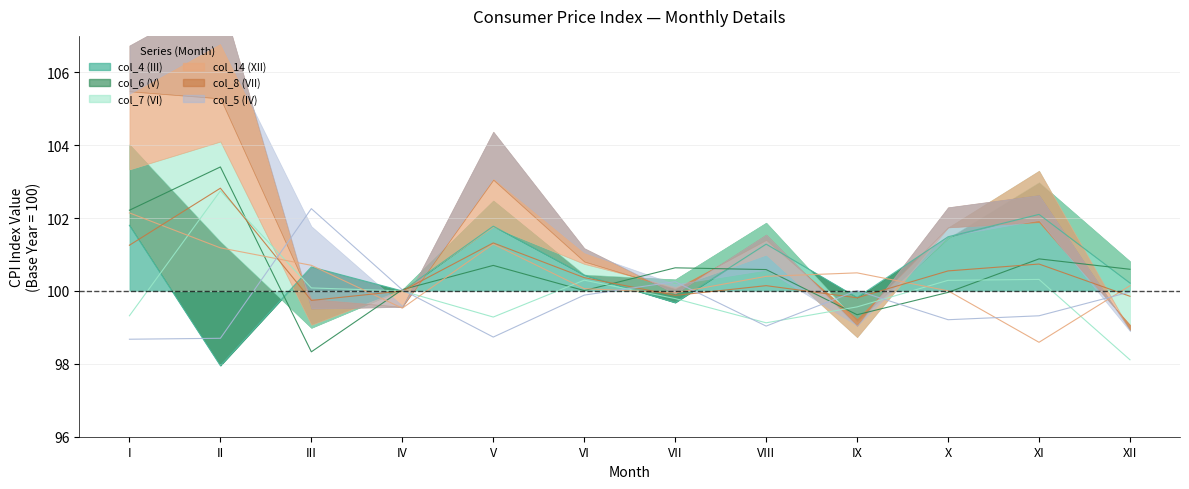

What is the average value of the col_8 (VII) series?

100.5